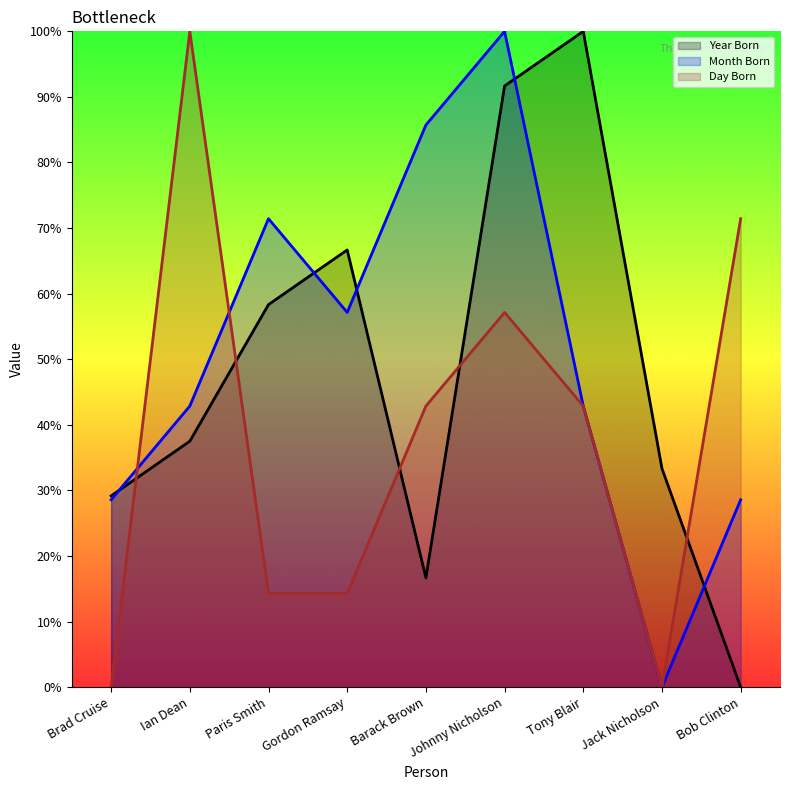

List the labels in order of Month Born value, largest first.

Johnny Nicholson, Barack Brown, Paris Smith, Gordon Ramsay, Ian Dean, Tony Blair, Brad Cruise, Bob Clinton, Jack Nicholson